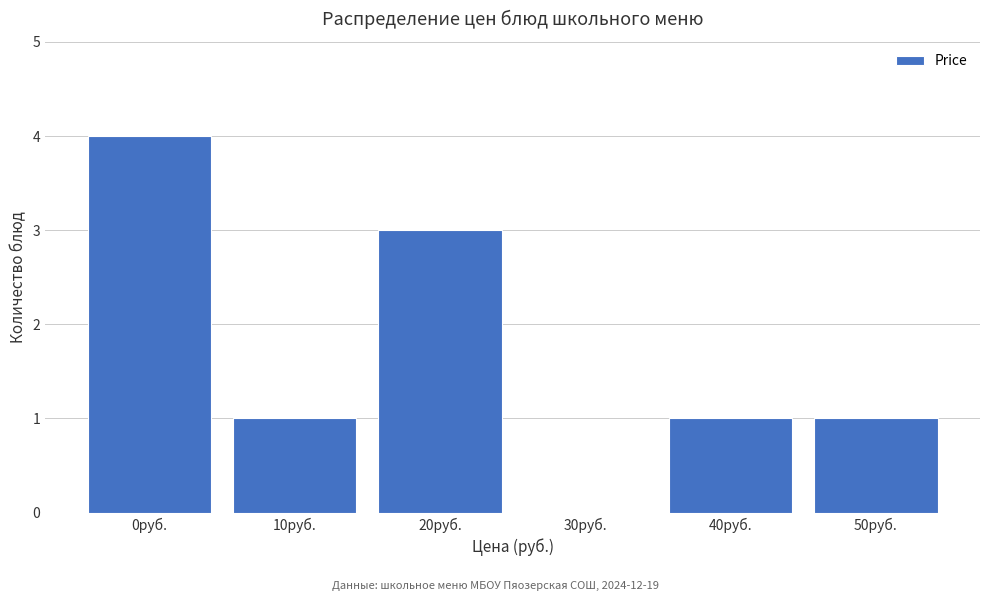

Reading right to left, what are all the values shown in this chart?

50руб.=1	40руб.=1	30руб.=0	20руб.=3	10руб.=1	0руб.=4